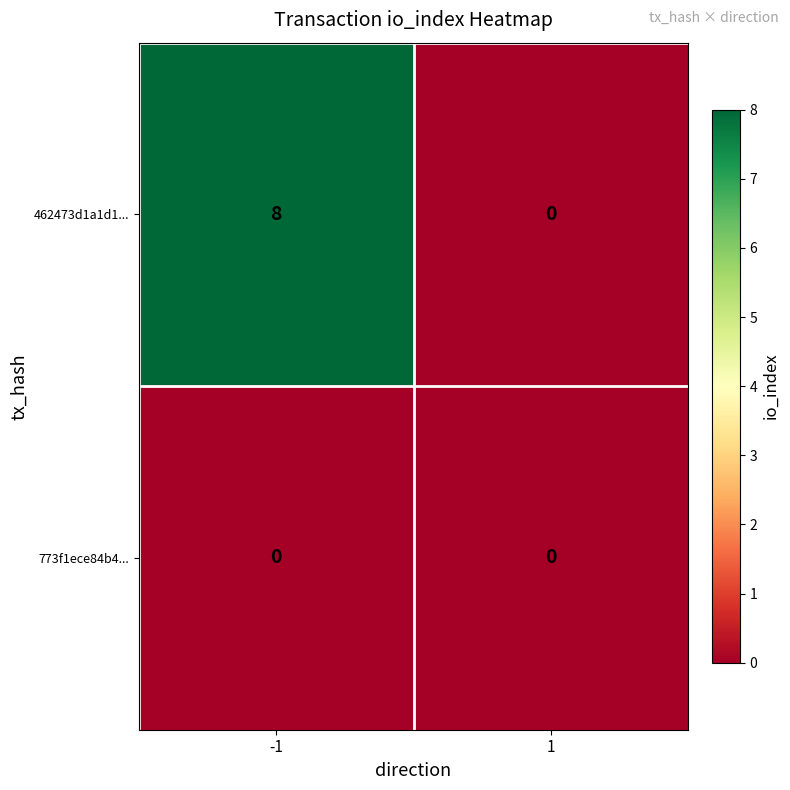

List the series in order of their peak value, highest first.

462473d1a1d1..., 773f1ece84b4...